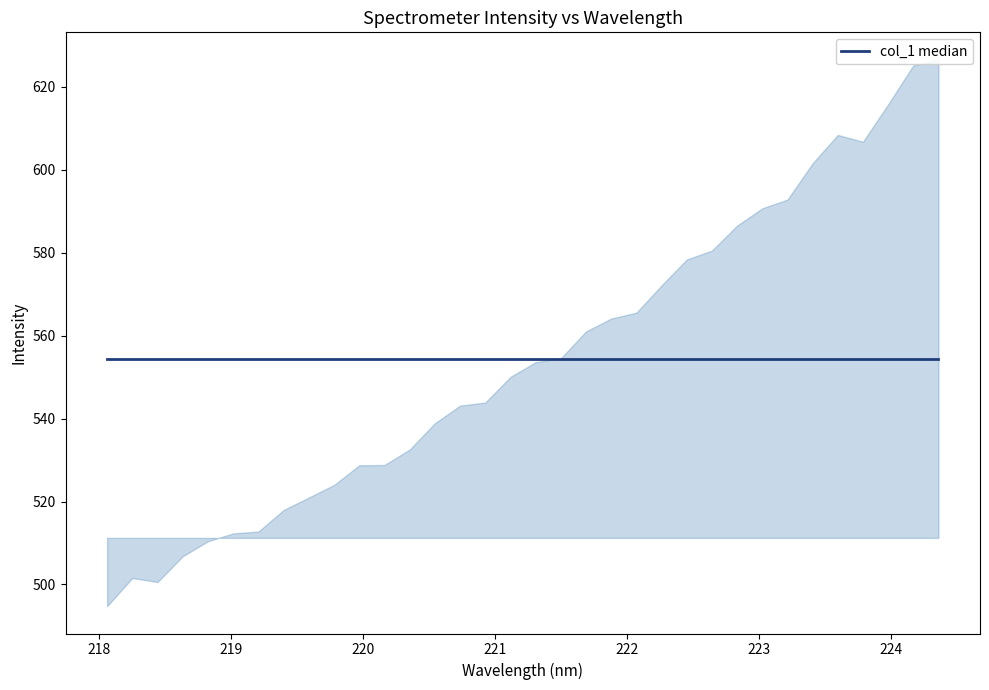

Reading left to right, transcribe all the data shown in this chart.

218.0596=494.8	218.2508=501.6	218.442=500.6	218.6332=506.8	218.8244=510.4	219.0156=512.3	219.2067=512.8	219.3979=518.0	219.589=521.0	219.7801=524.0	219.9712=528.7	220.1623=528.8	220.3533=532.5	220.5444=538.9	220.7354=543.1	220.9264=543.9	221.1174=550.0	221.3083=553.6	221.4993=554.5	221.6902=561.0	221.8812=564.1	222.0721=565.5	222.263=572.1	222.4538=578.4	222.6447=580.5	222.8355=586.5	223.0264=590.7	223.2172=592.8	223.408=601.5	223.5987=608.4	223.7895=606.7	223.9802=615.8	224.1709=625.1	224.3616=626.5